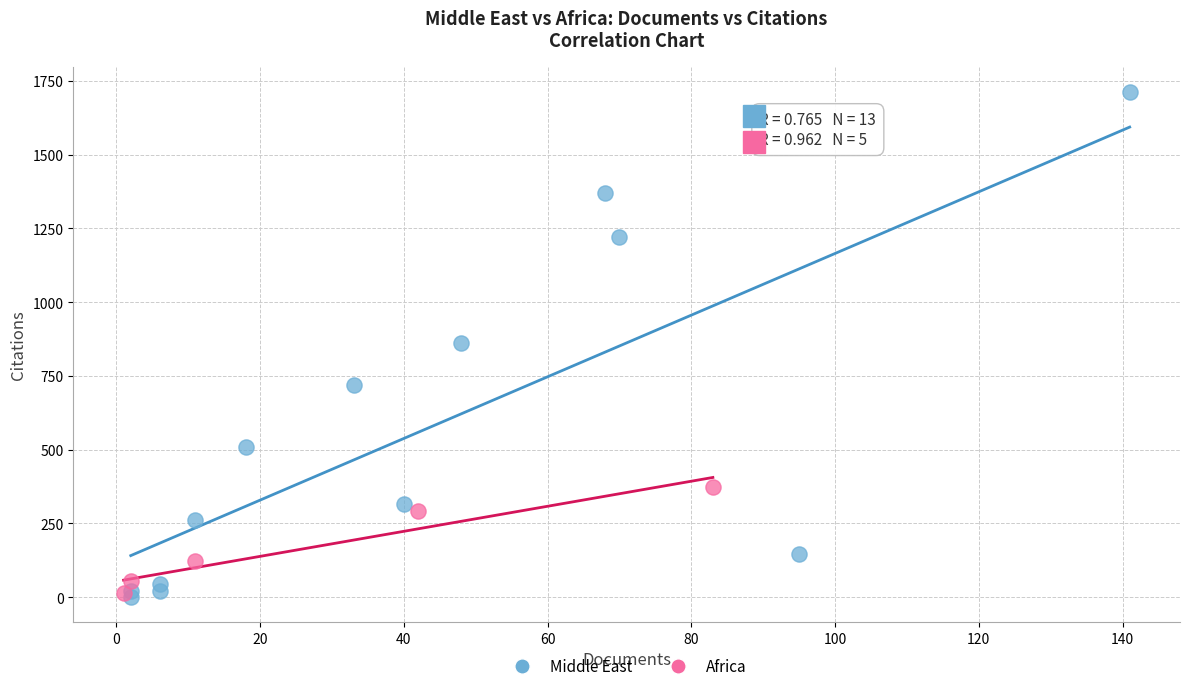

What are all the series names shown in the legend?

Middle East, Africa